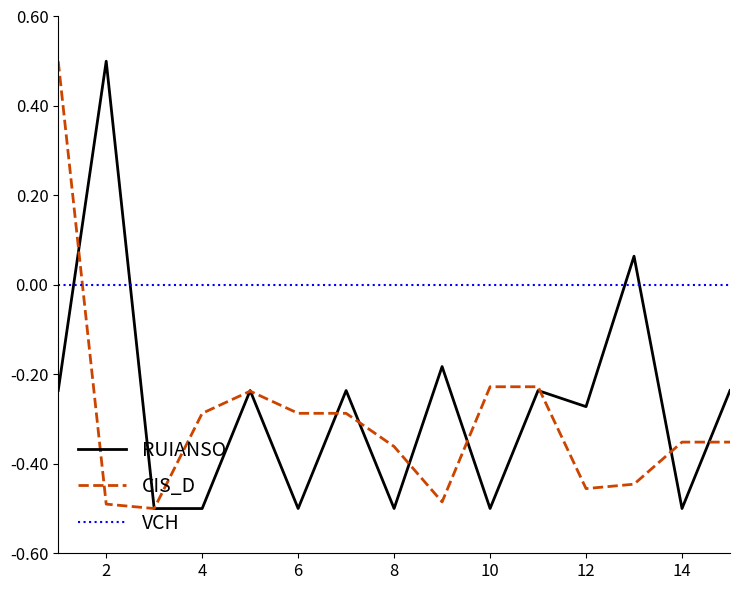

True or false: RUIANSO and VCH intersect in this chart.

True